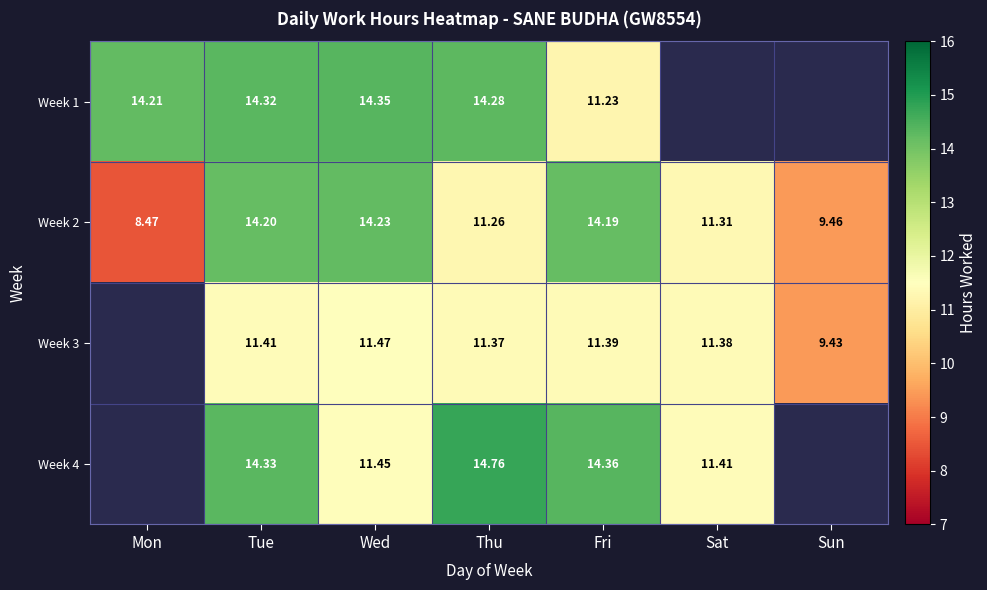

List the labels in order of Week 2 value, smallest first.

Mon, Sun, Thu, Sat, Fri, Tue, Wed